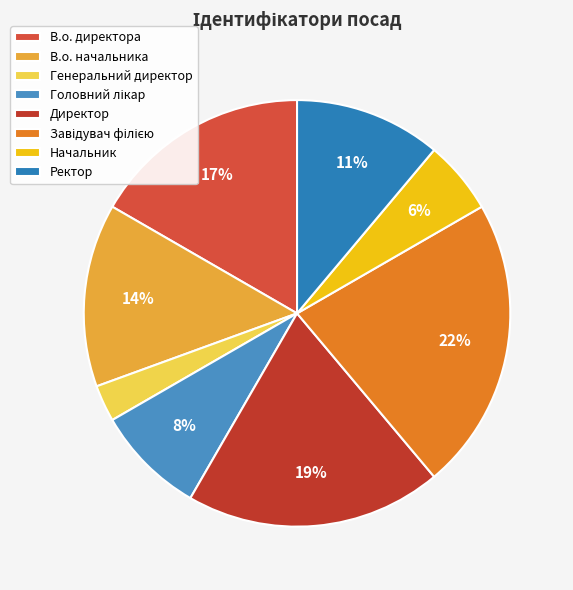

Is it true that Начальник is 11% of the pie?

False